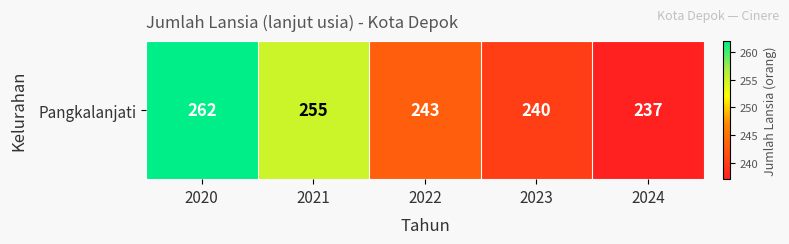

The chart shows a value of 262 at 2020. True or false?

True